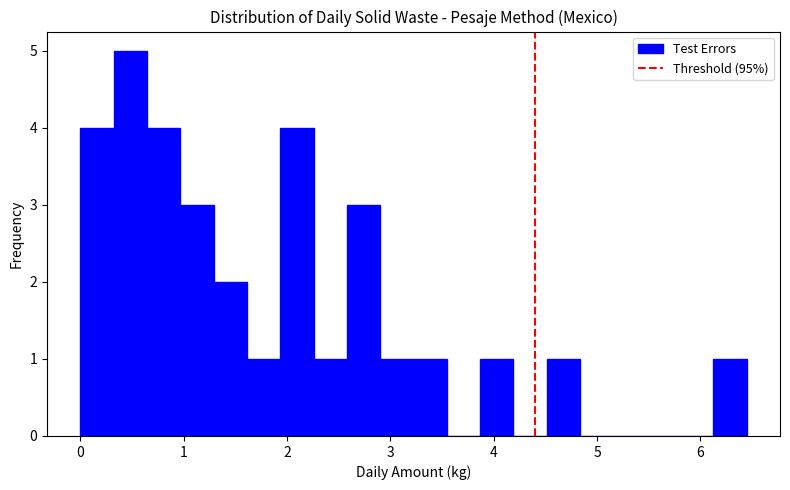

Read against the x-axis, roughly where is the centre of the tallest bar?

0.5